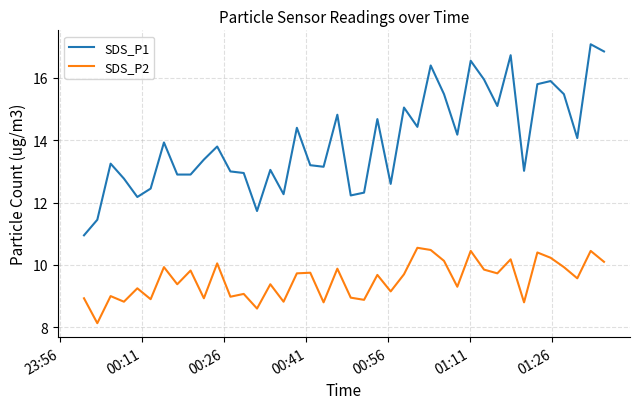

Rank the series by their average value, from highest to lowest.

SDS_P1, SDS_P2